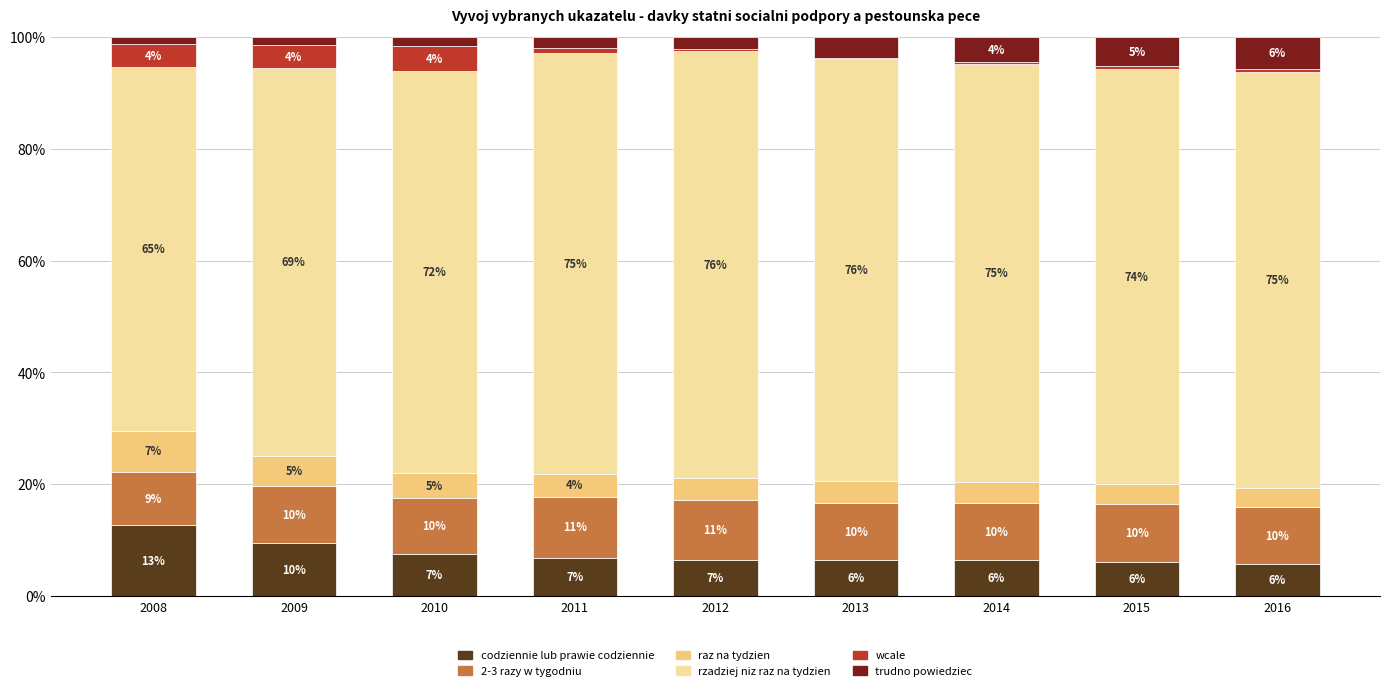

What are all the series names shown in the legend?

codziennie lub prawie codziennie, 2-3 razy w tygodniu, raz na tydzien, rzadziej niz raz na tydzien, wcale, trudno powiedziec